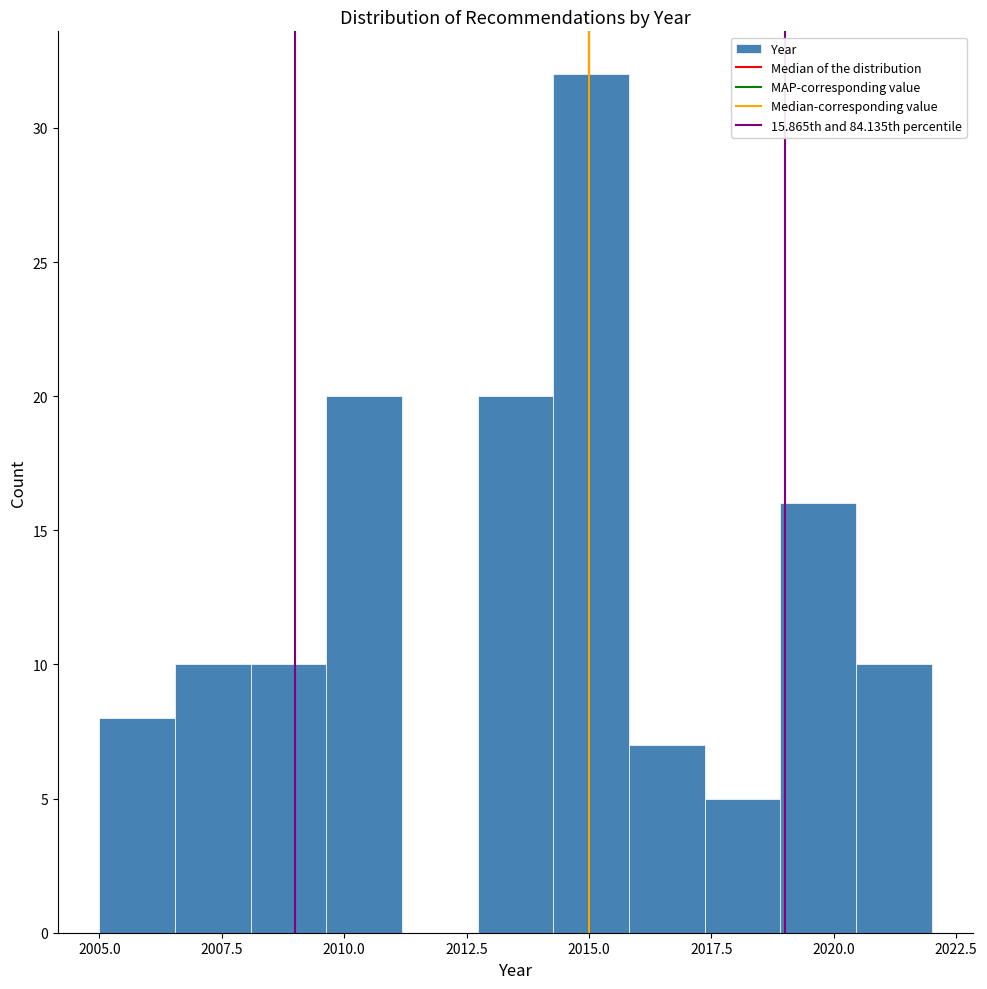

Read against the x-axis, roughly where is the centre of the tallest bar?

2015.0